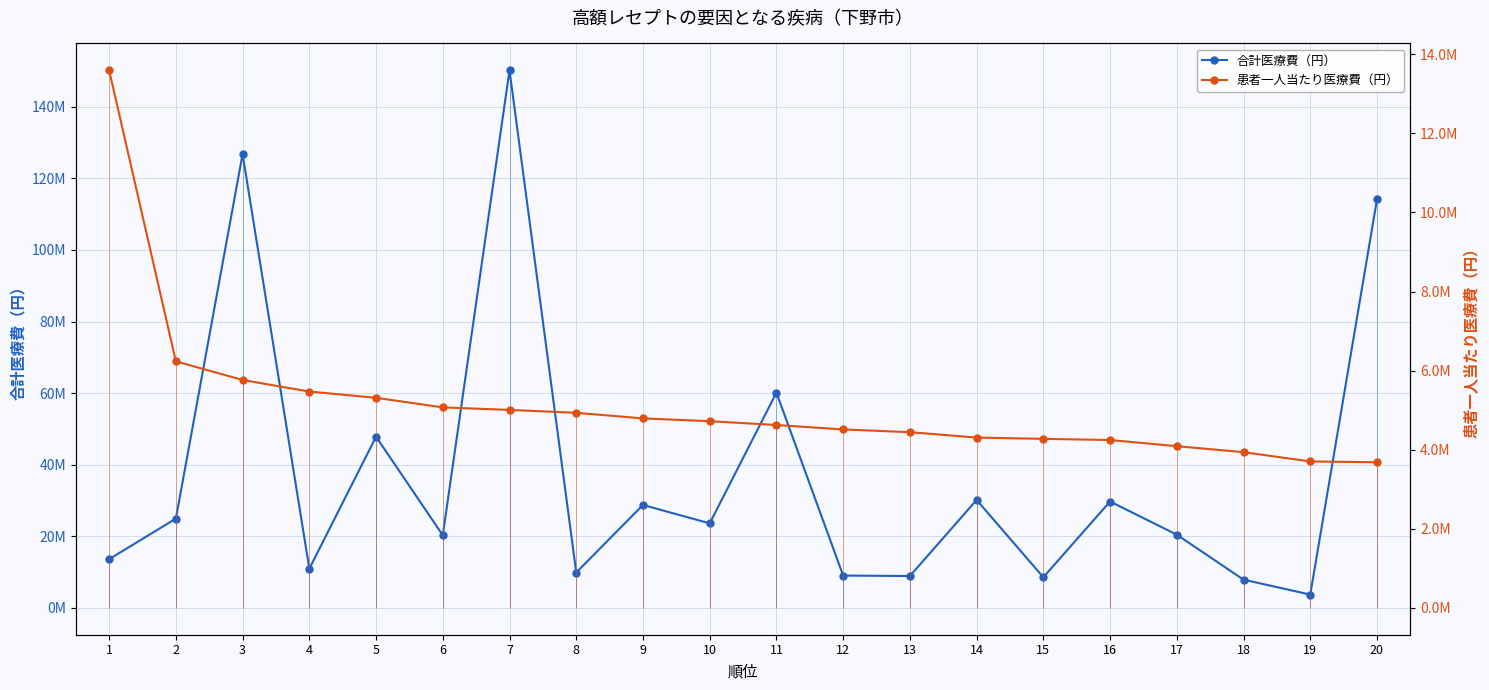

Is the value of 合計医療費（円） at 13 greater than the value of 患者一人当たり医療費（円） at 18?

Yes